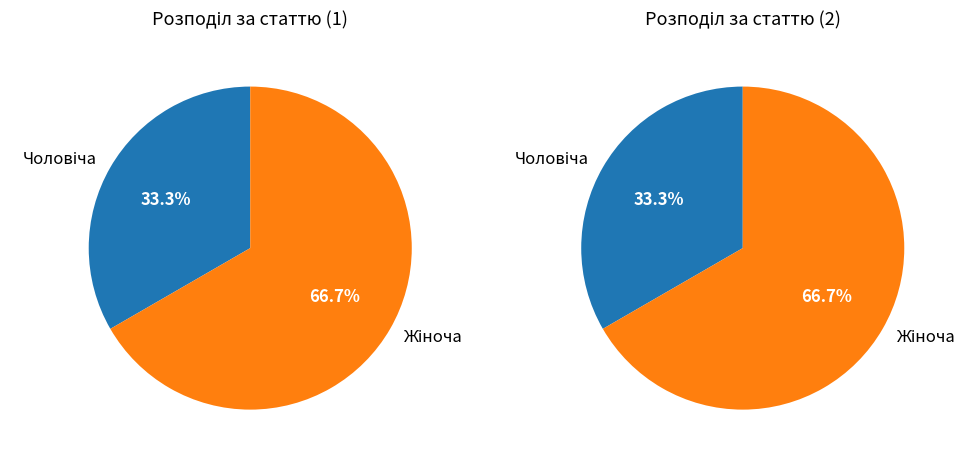

Which category has the smallest portion of the pie?

Чоловіча